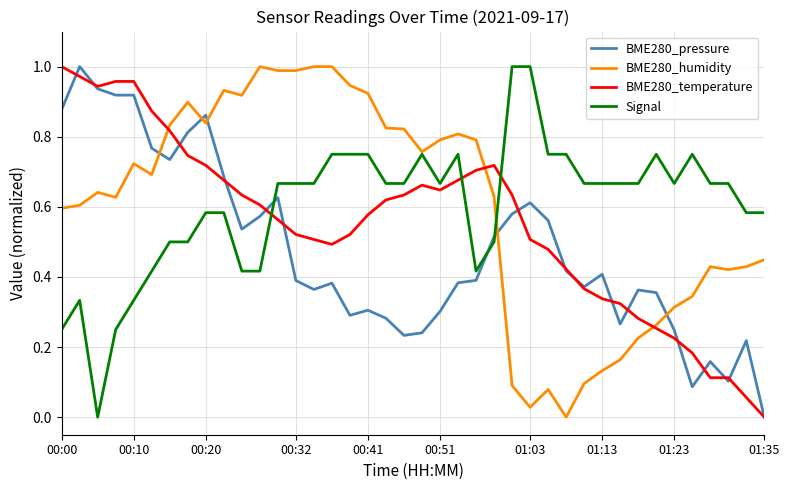

Which series ends up on top after the final intersection of BME280_pressure and BME280_humidity?

BME280_humidity